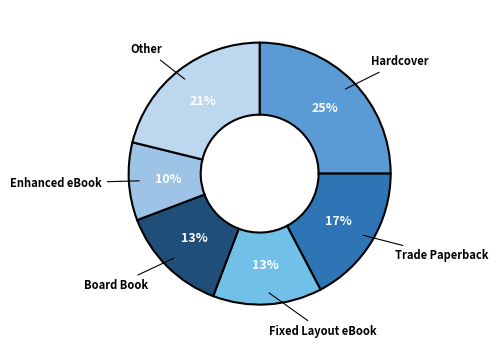

Rank the categories by value from highest to lowest.

Hardcover, Other, Trade Paperback, Fixed Layout eBook, Board Book, Enhanced eBook